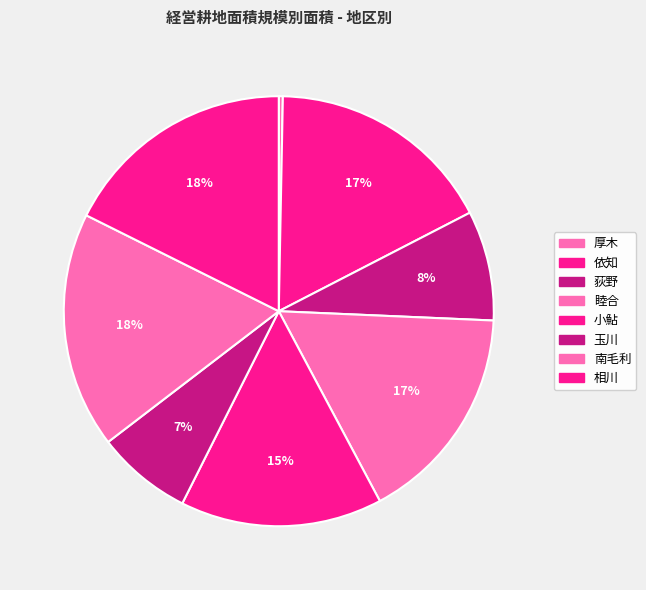

What portion of the pie excludes 依知?

82.9%